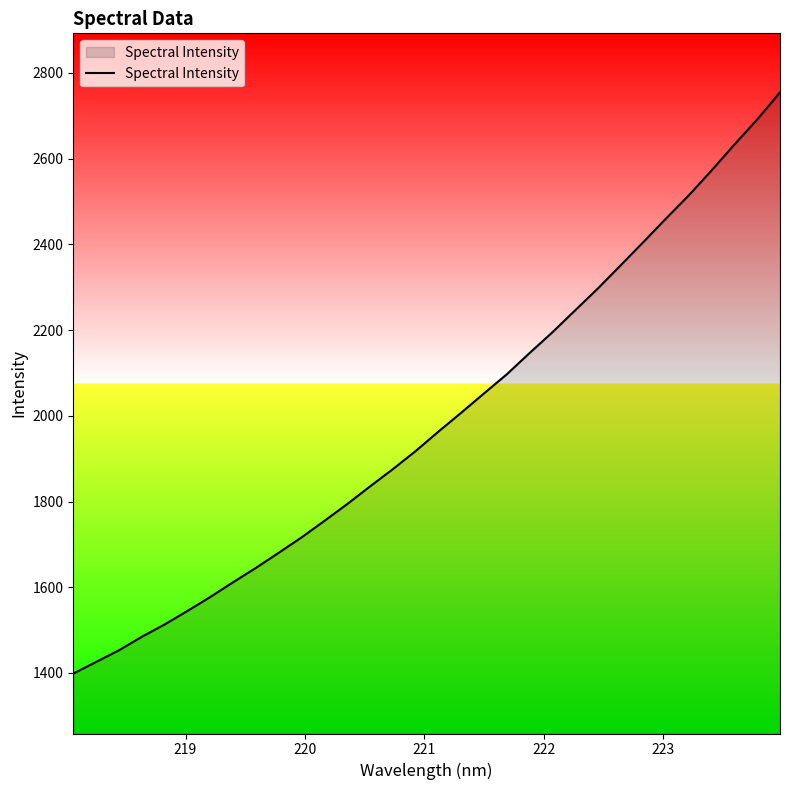

How many values exceed 1962?

16